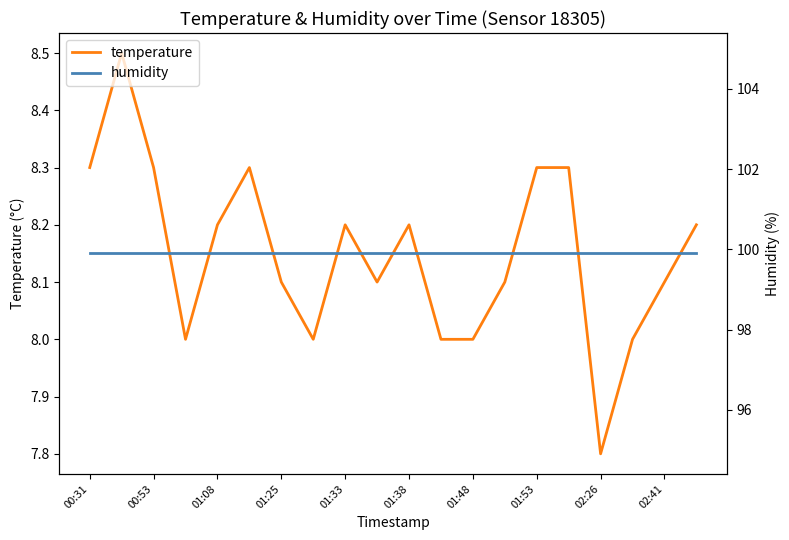

What is the greatest value displayed?

99.9